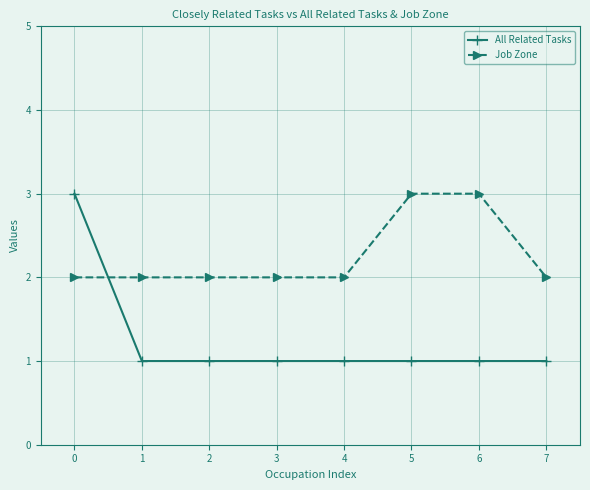

Rank the series by their average value, from lowest to highest.

All Related Tasks, Job Zone